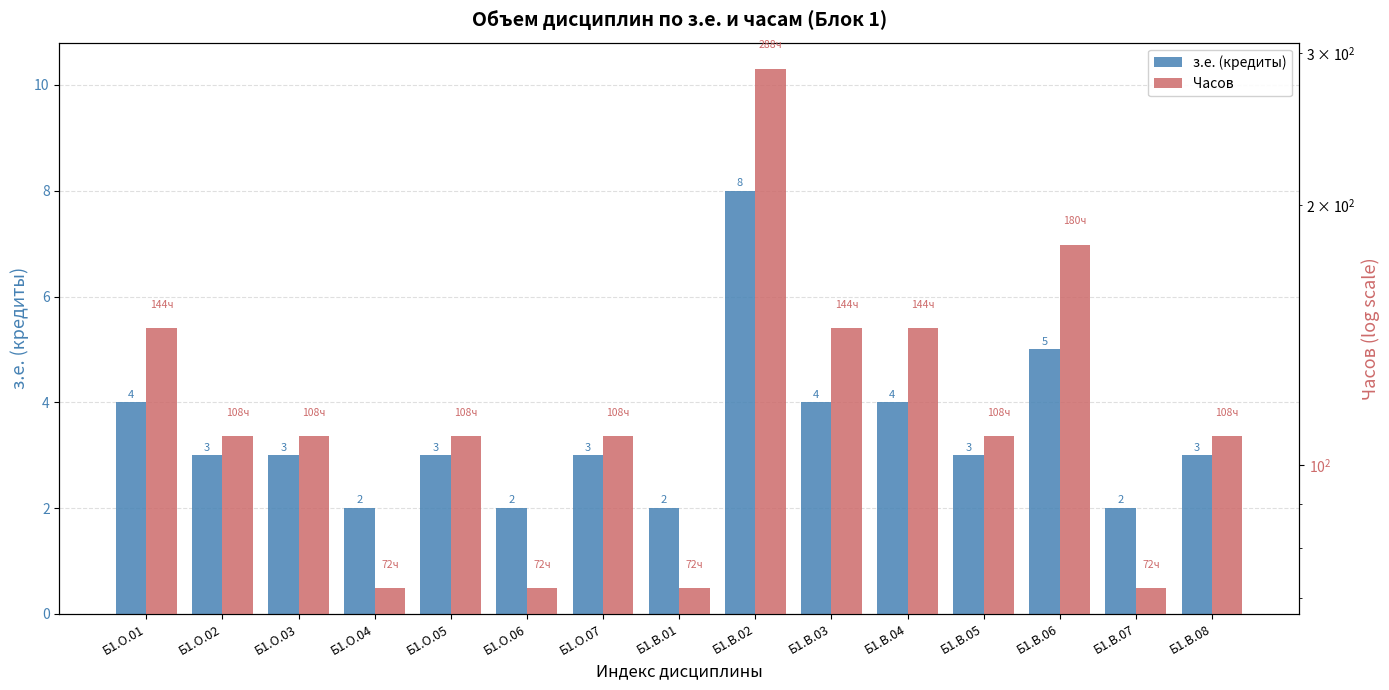

Where is Часов nearest to the value 180?

Б1.В.06